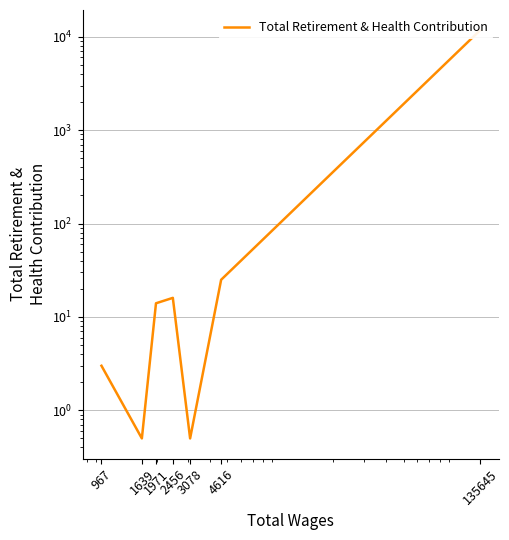

How many interior local peaks (higher than both neighbors) does the data have?

1